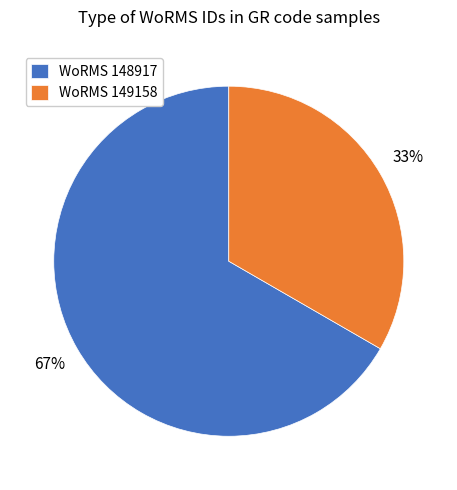

Combined, do WoRMS 149158 and WoRMS 148917 account for over 50%?

Yes